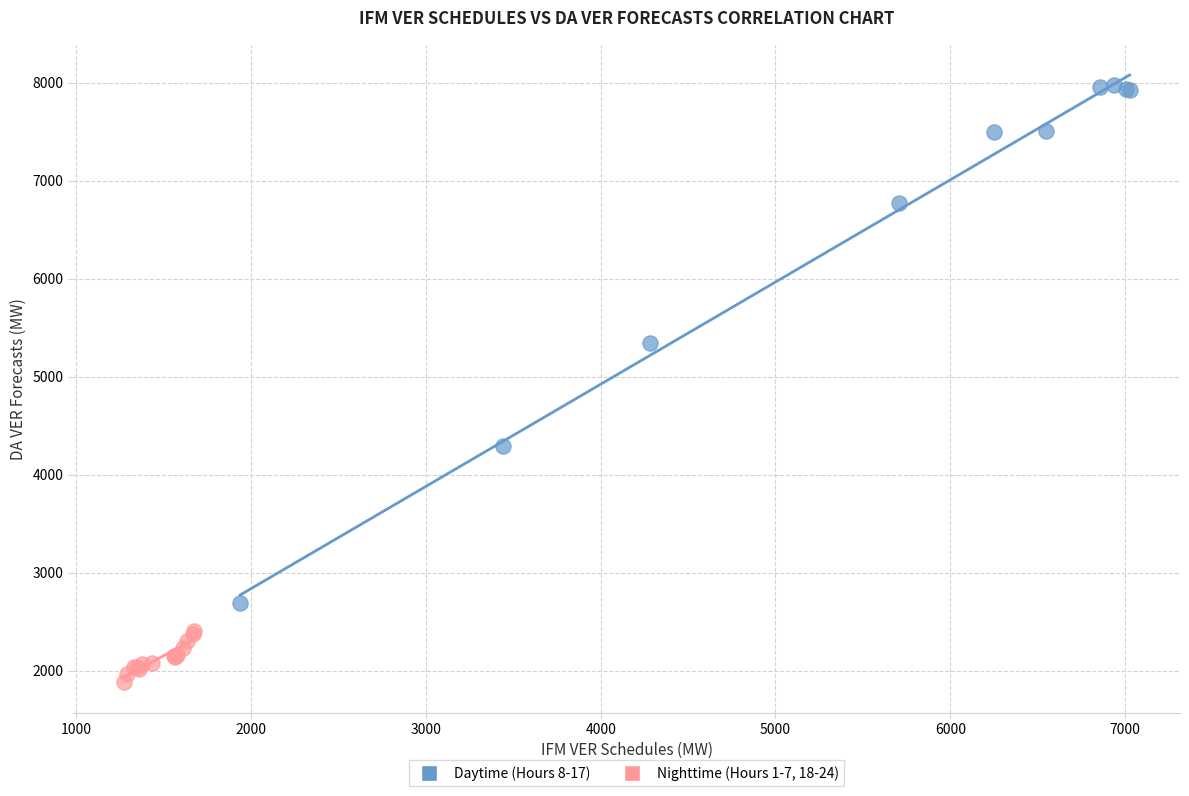

Which series reaches the maximum Y coordinate?

Daytime (Hours 8-17)